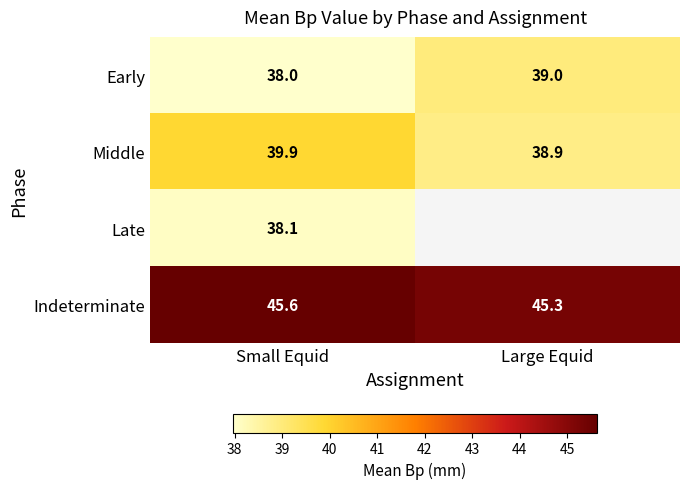

True or false: Middle has a value of 12.2 at Small Equid.

False